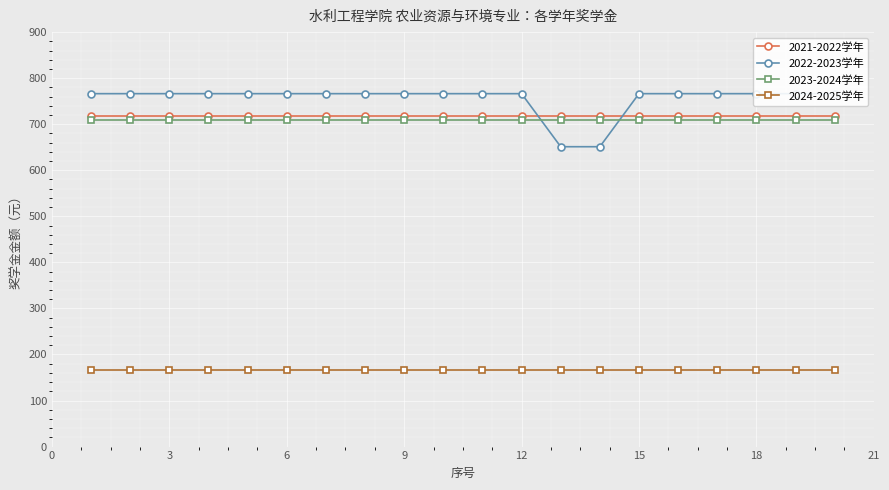

How many series are shown in this chart?

4